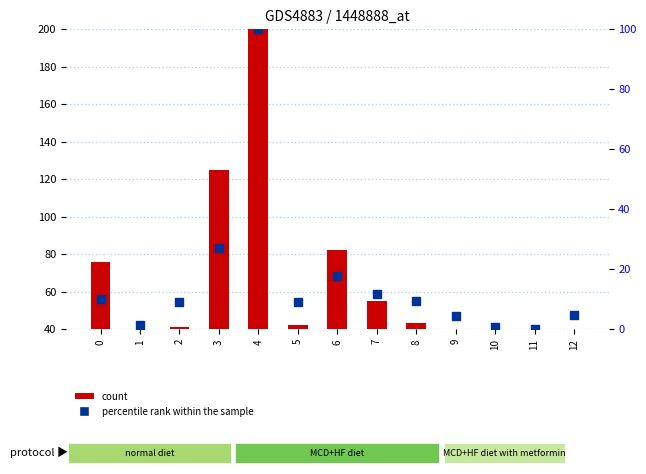

Which series contains the highest Y value?

count